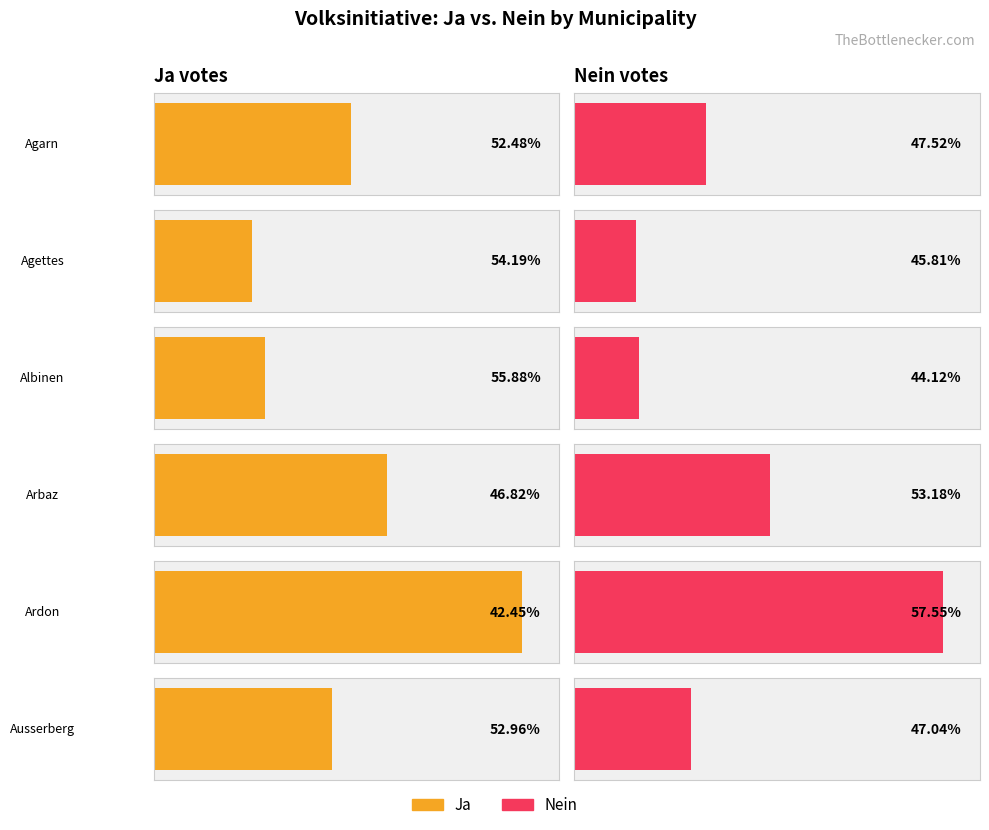

Is the value of Nein at Ardon greater than the value of Ja at Agettes?

Yes